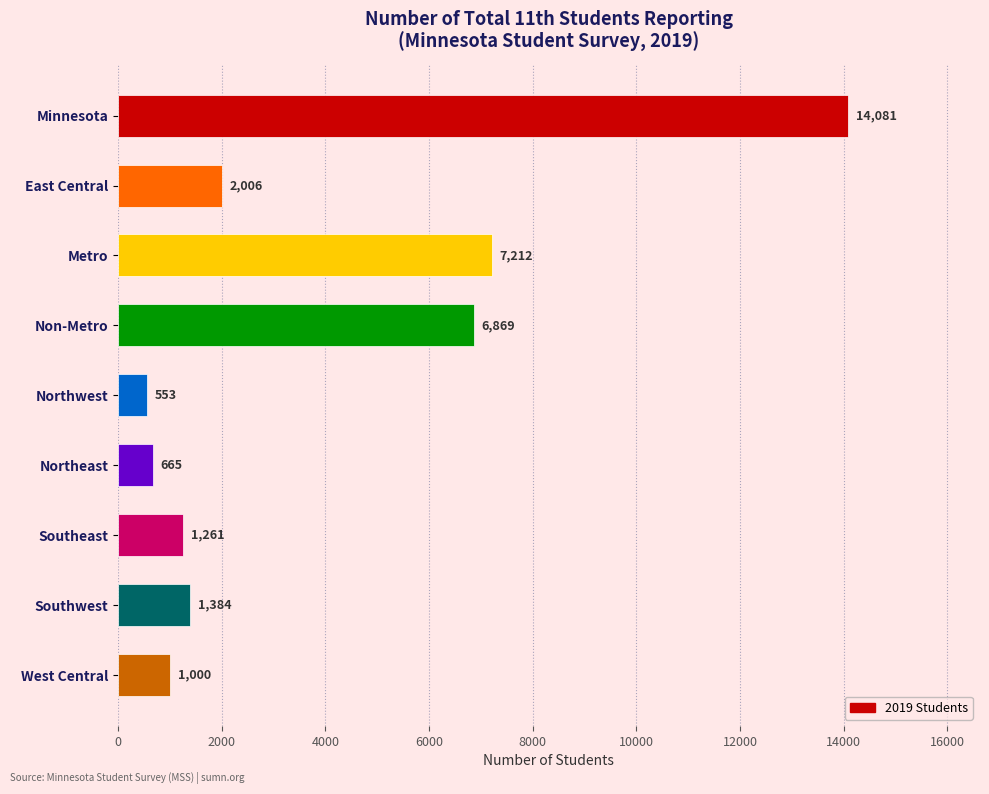

Reading bottom to top, extract all data points from this chart.

1000	1384	1261	665	553	6869	7212	2006	14081